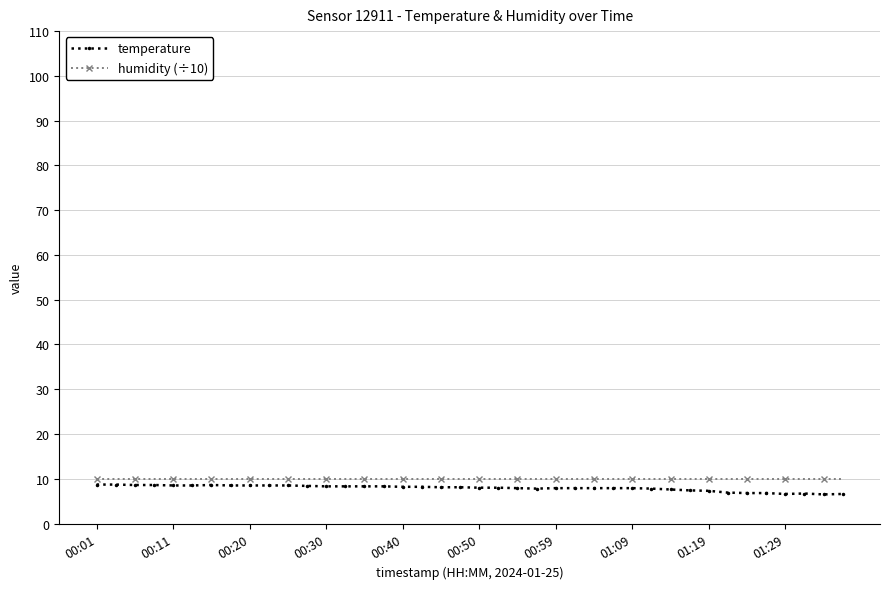

True or false: temperature has more than 0 points higher than both neighbors.

True